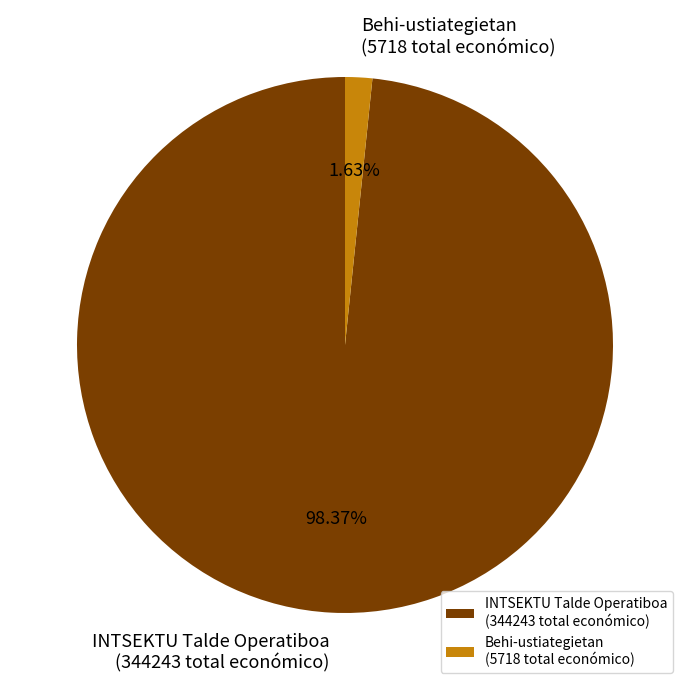

Rank the categories by value from highest to lowest.

INTSEKTU Talde Operatiboa (344243 total económico), Behi-ustiategietan (5718 total económico)